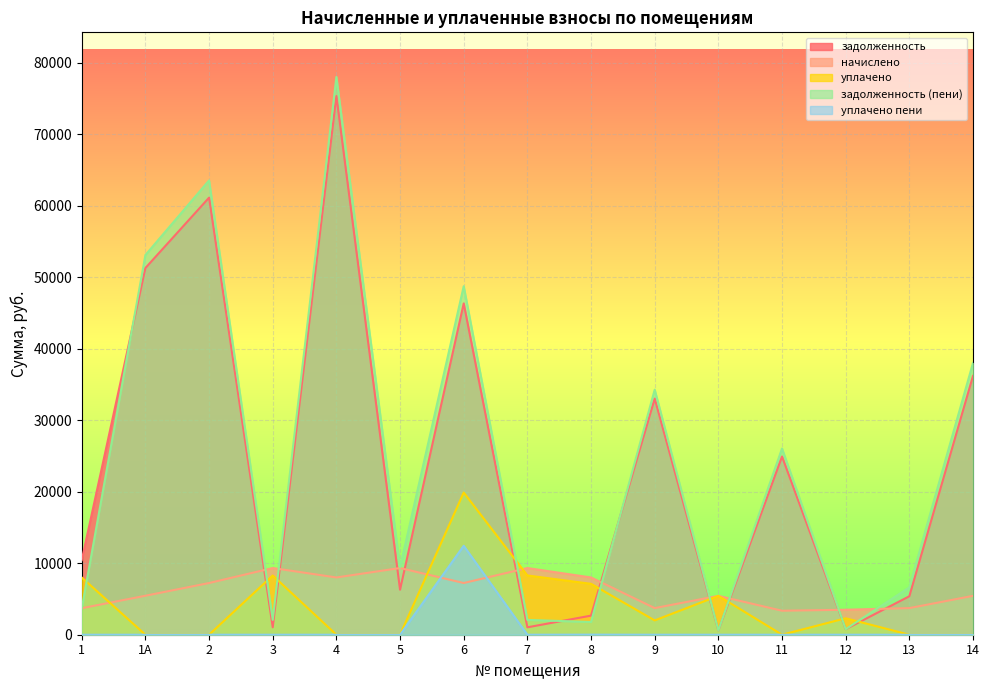

What is the label of the 8th point from the left?

7